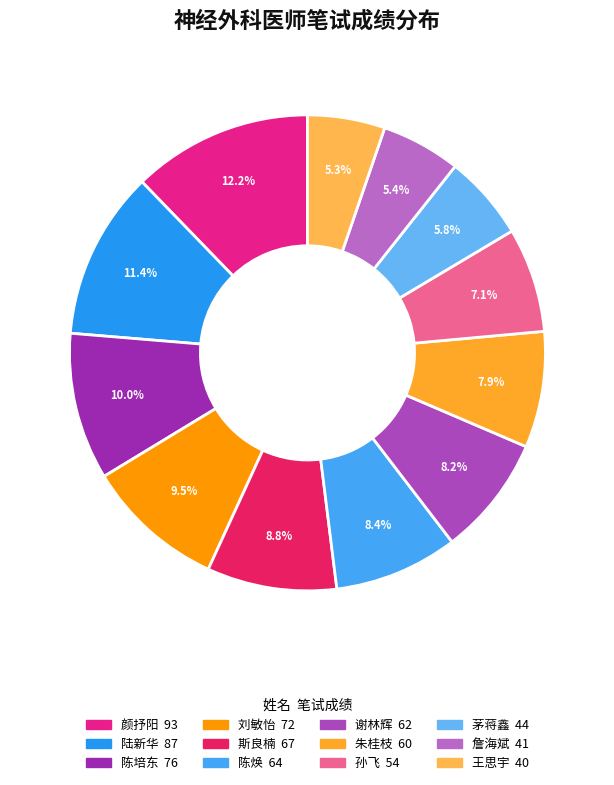

What is the largest slice in the pie chart?

颜抒阳